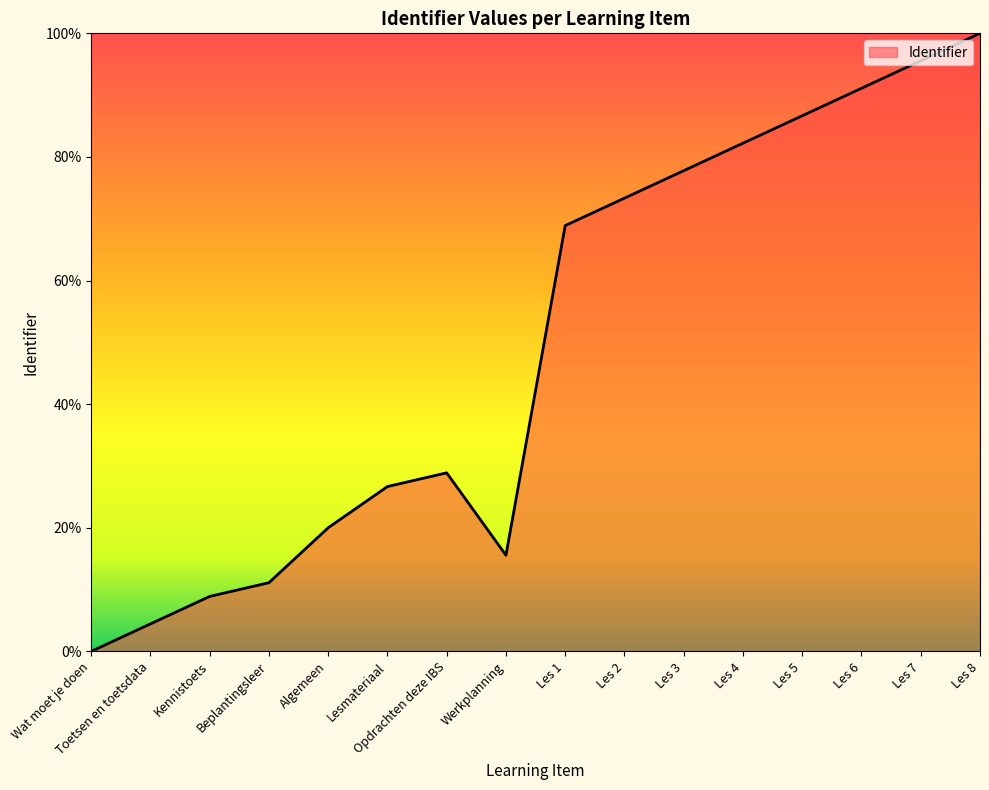

List the labels in order of value, smallest first.

Wat moet je doen, Toetsen en toetsdata, Kennistoets, Beplantingsleer, Werkplanning, Algemeen, Lesmateriaal, Opdrachten deze IBS, Les 1, Les 2, Les 3, Les 4, Les 5, Les 6, Les 7, Les 8